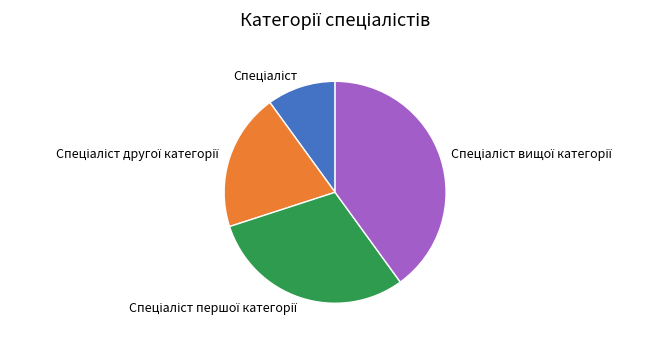

Is there a majority slice in this chart?

No